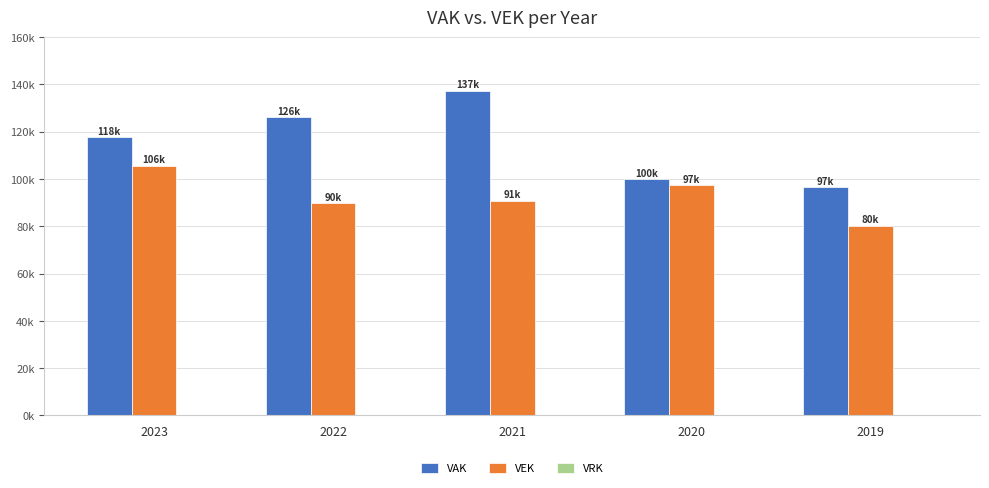

What is the maximum value shown in the chart?

137383